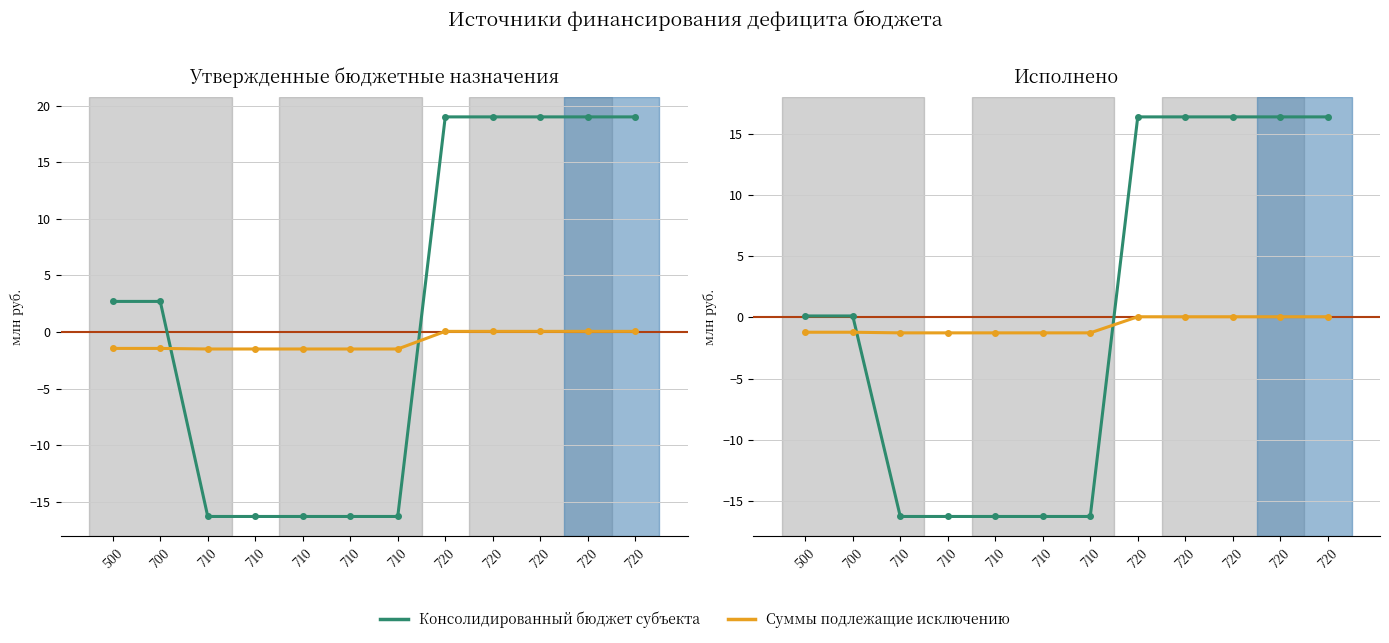

Rank the categories by Бюджетные назначения (консол.) value from highest to lowest.

720, 720, 720, 720, 720, 500, 700, 710, 710, 710, 710, 710